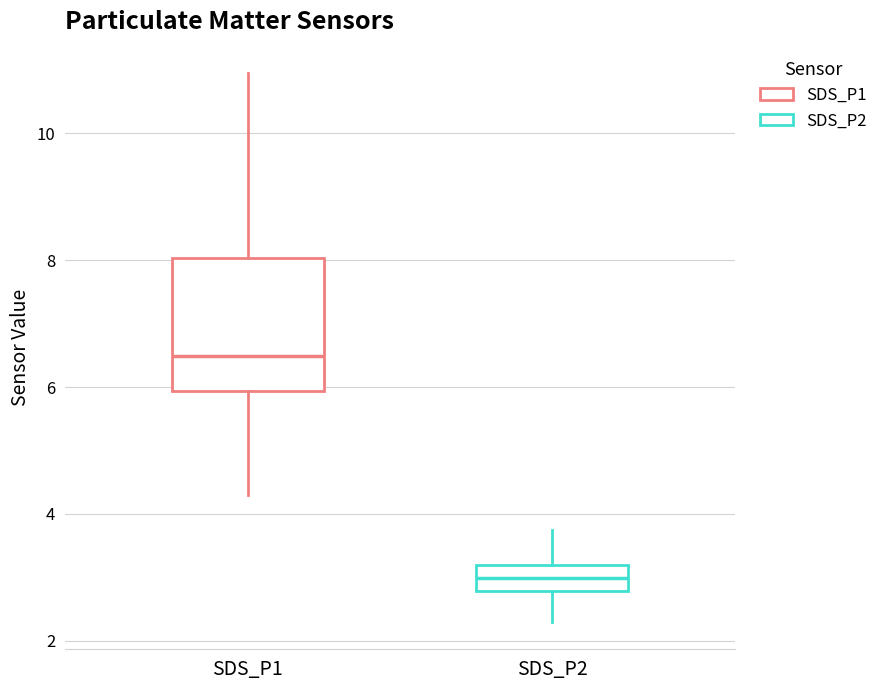

Comparing the boxes themselves (not the whiskers), which one is the tallest?

SDS_P1